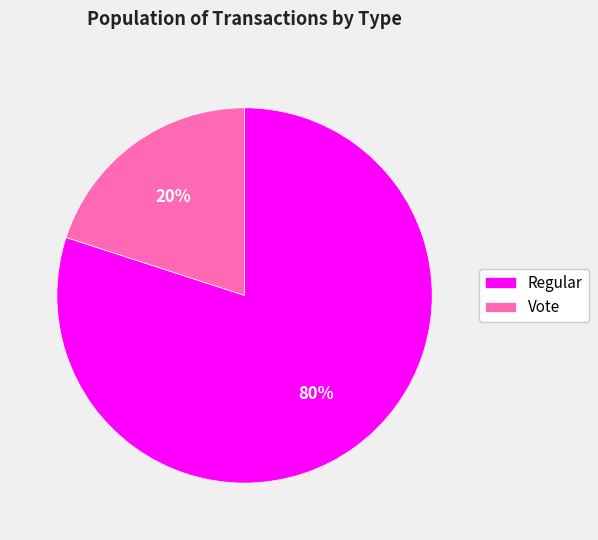

Combined, do Regular and Vote account for over 50%?

Yes